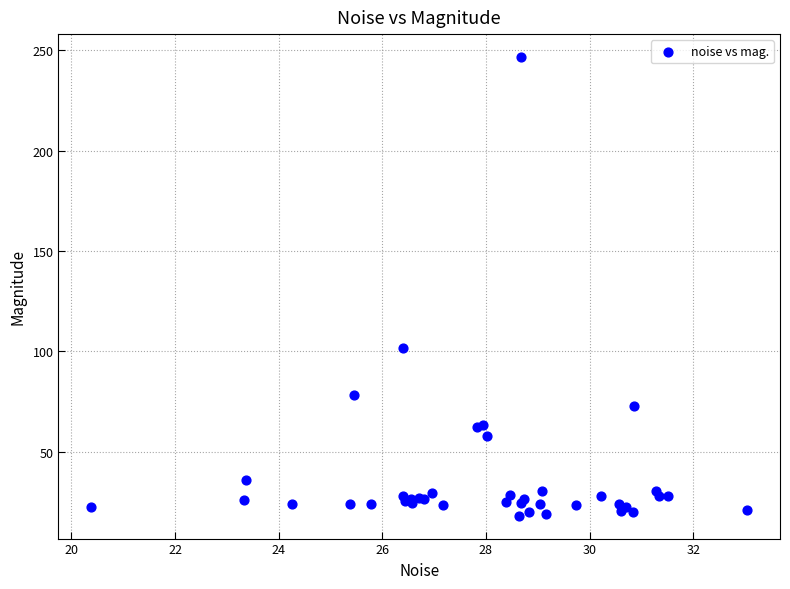

What Y value in the scatter plot is closest to 132?

101.7